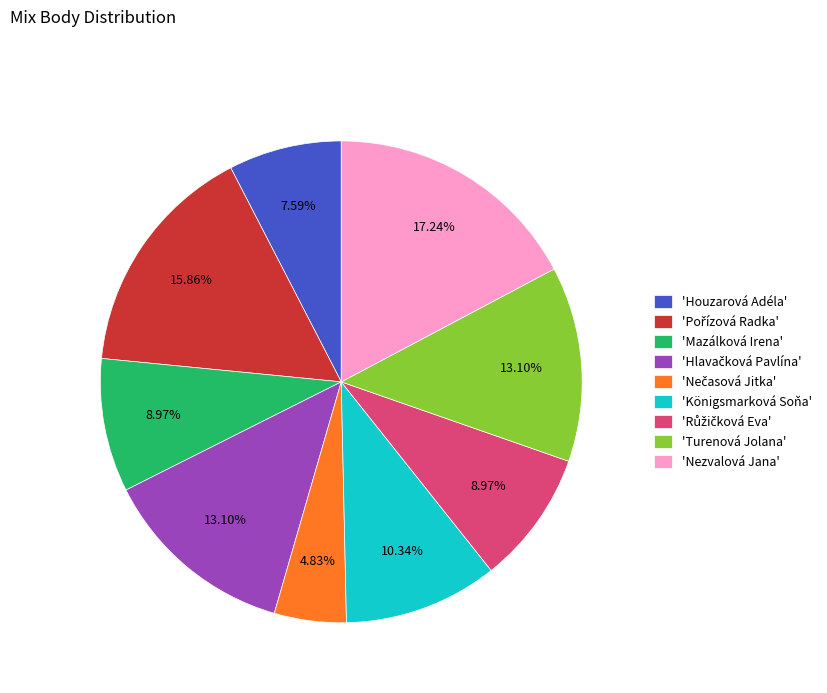

Approximately how many times larger is the value at 'Mazálková Irena' compared to 'Nezvalová Jana'?

0.5